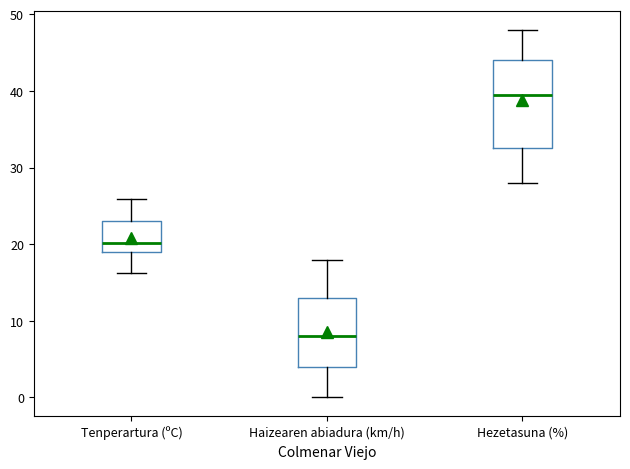

Reading left to right, read every box against the y-axis: the position of its median line, the range the box covers, and the ends of its whiskers. The values are not printed on the chart, so give them approximately, as read against the axis.

Tenperartura (ºC): median 20, box 19 to 23, whiskers 16 to 26
Haizearen abiadura (km/h): median 8, box 4 to 13, whiskers 0 to 18
Hezetasuna (%): median 40, box 33 to 44, whiskers 28 to 48